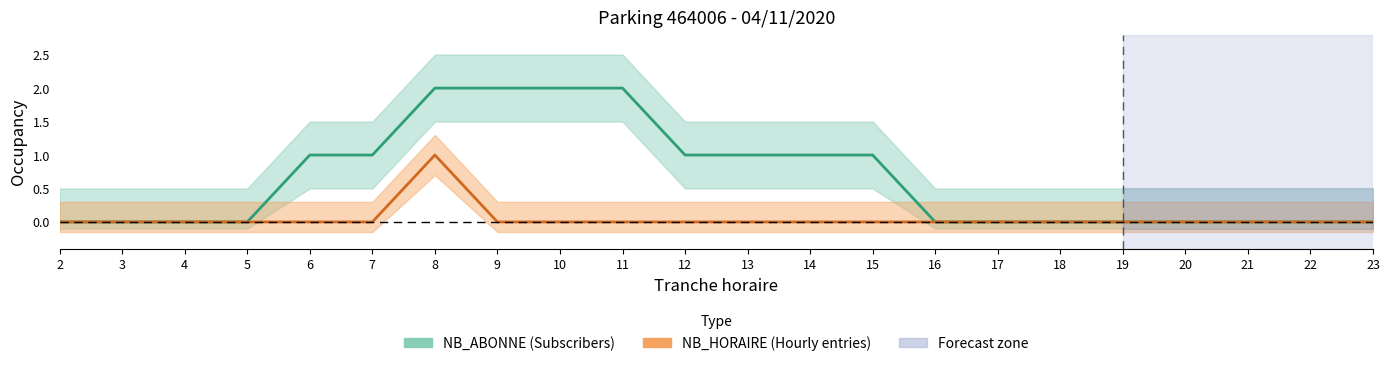

True or false: NB_ABONNE and NB_HORAIRE intersect in this chart.

False